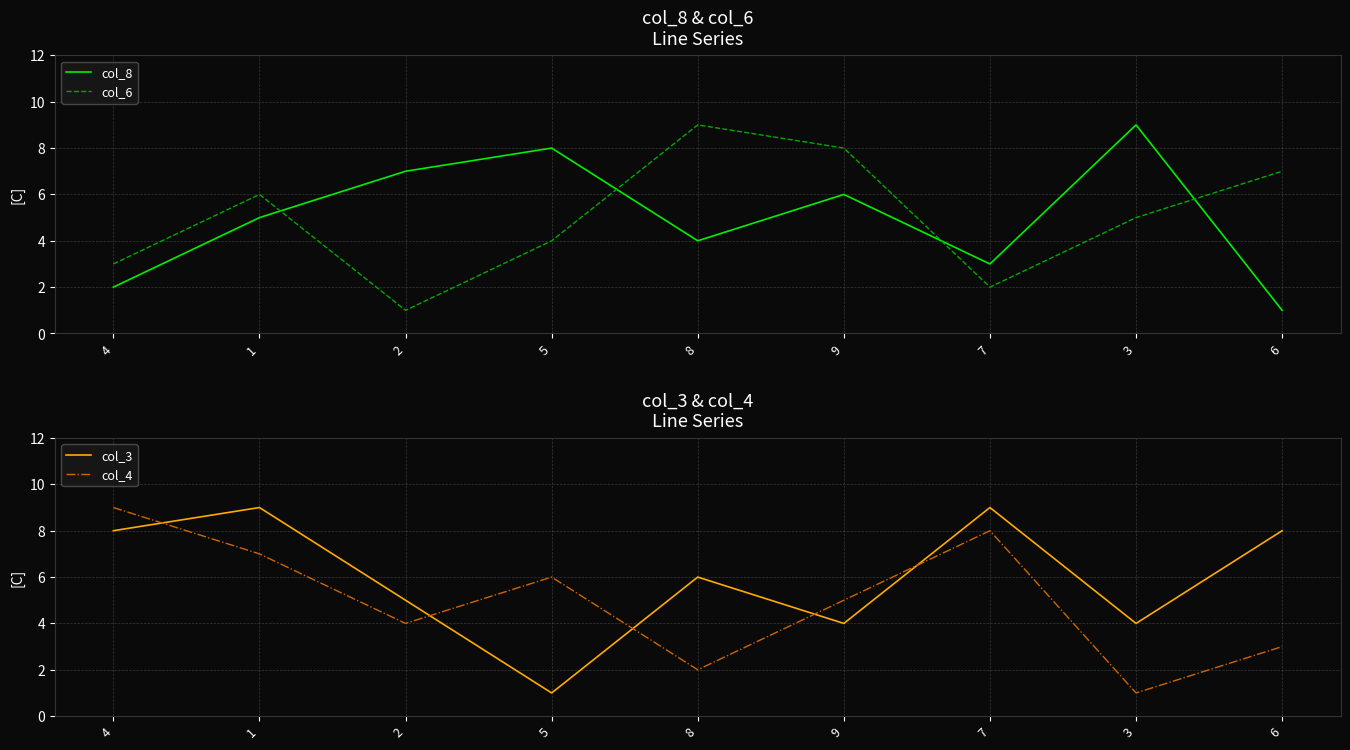

Does the chart display data point markers on the line(s)?

No